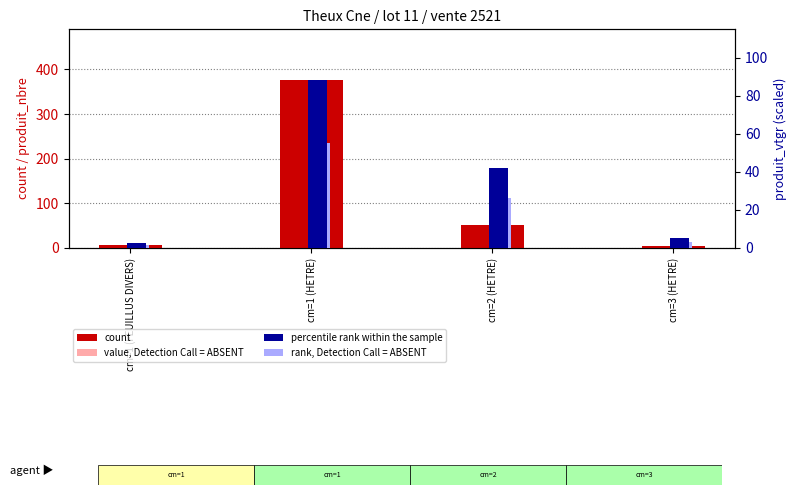

What is the approximate value of count at cm=1 (FEUILLUS DIVERS)?

7.0